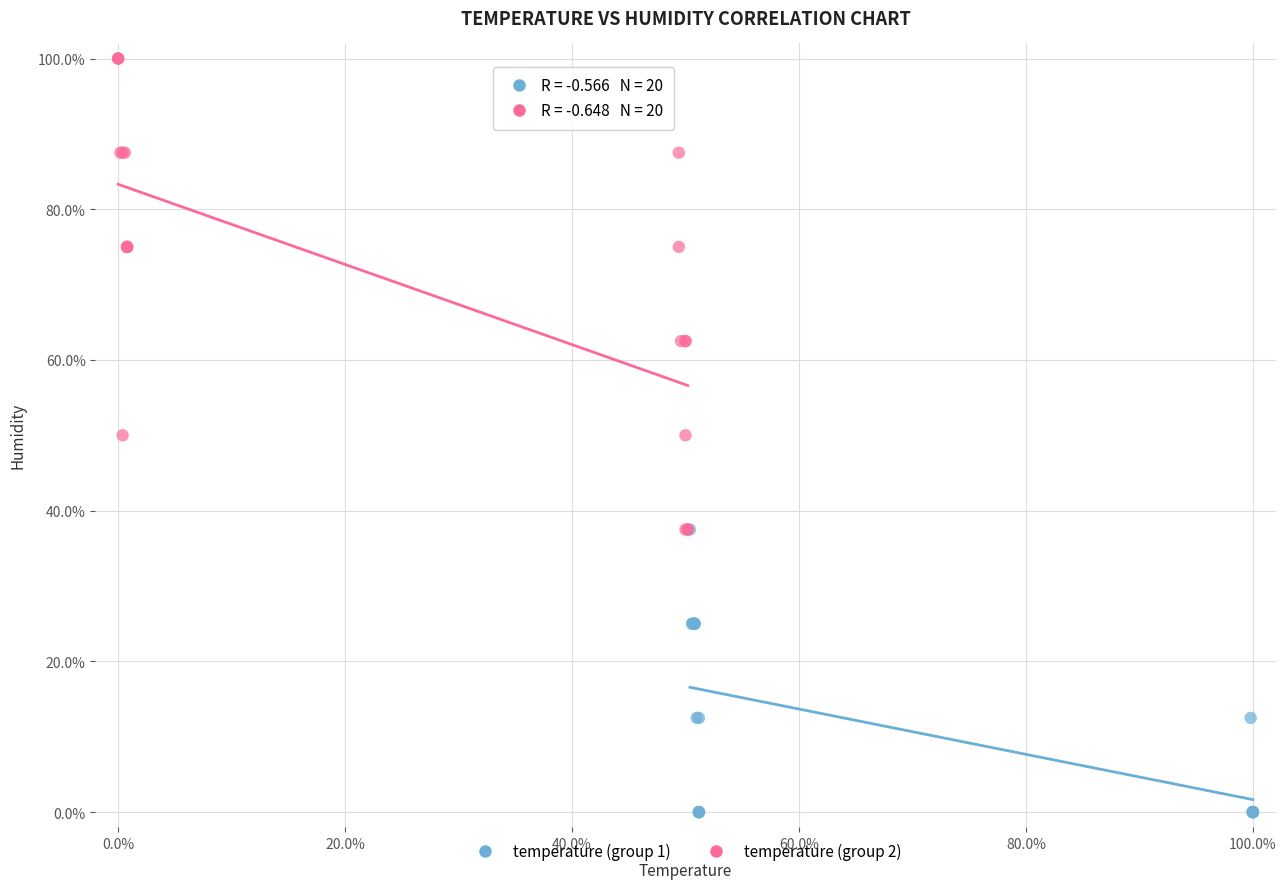

Which series has the largest Y range (max minus min)?

temperature (group 2)